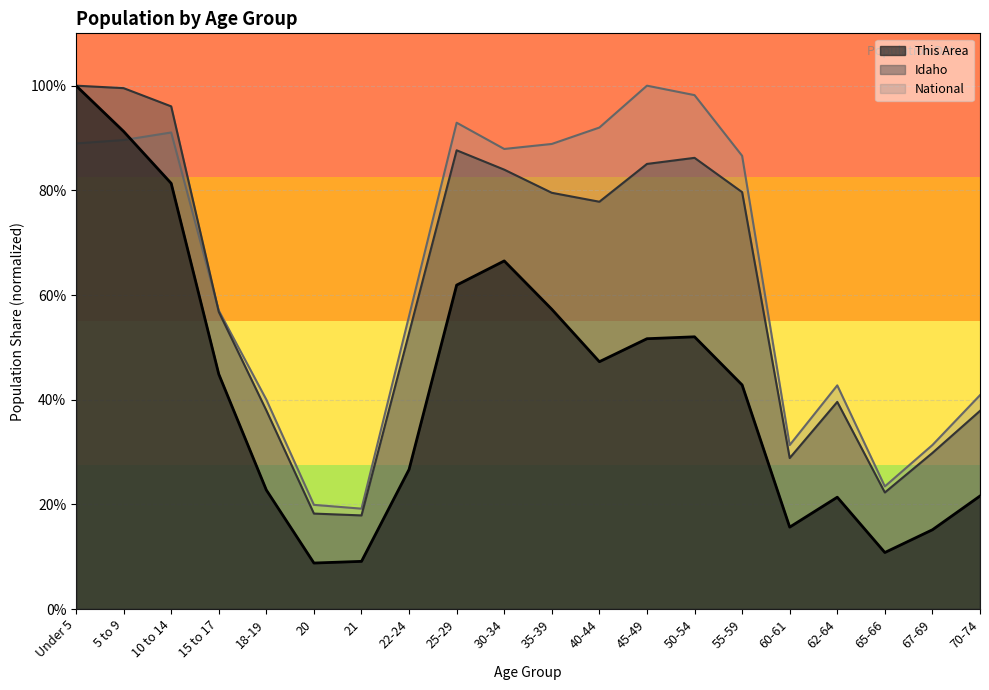

List the labels in order of Idaho value, smallest first.

21, 20, 65-66, 60-61, 67-69, 70-74, 18-19, 62-64, 22-24, 15 to 17, 40-44, 35-39, 55-59, 30-34, 45-49, 50-54, 25-29, 10 to 14, 5 to 9, Under 5